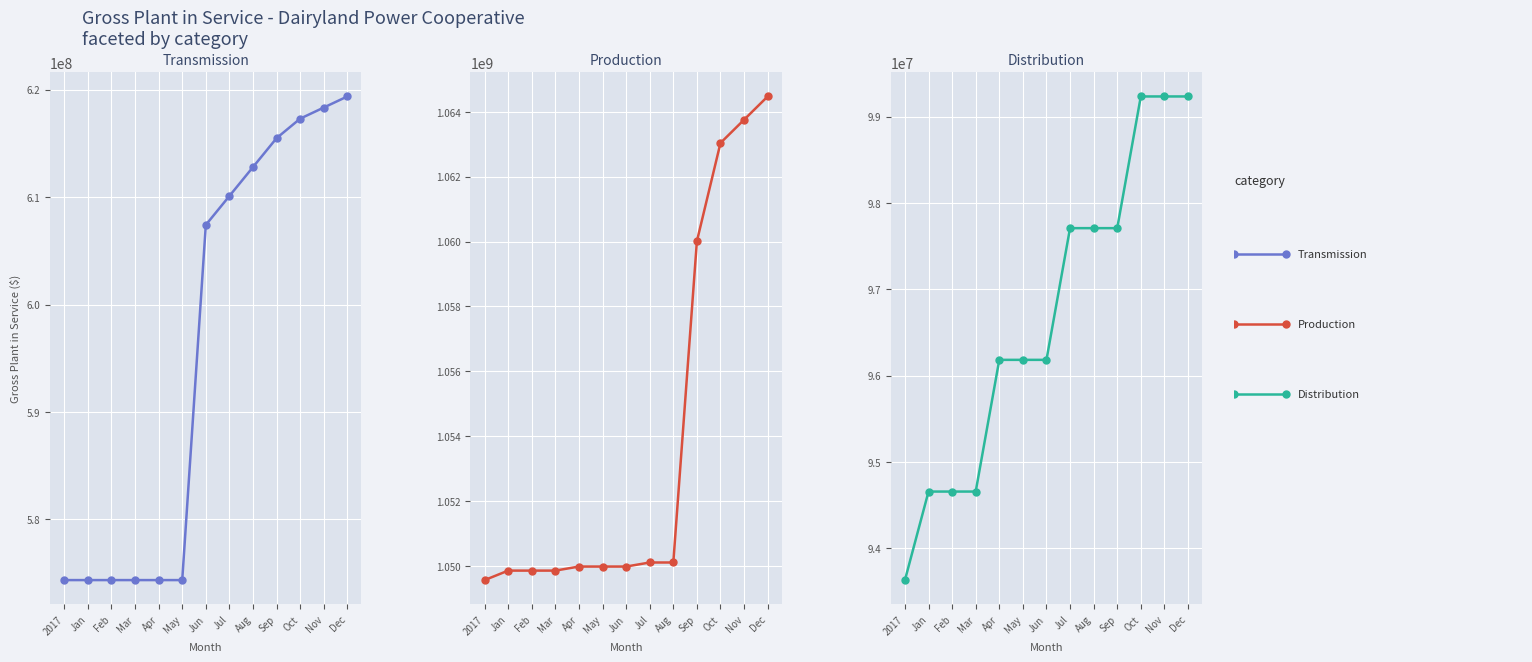

True or false: Distribution and Production cross at least once.

False